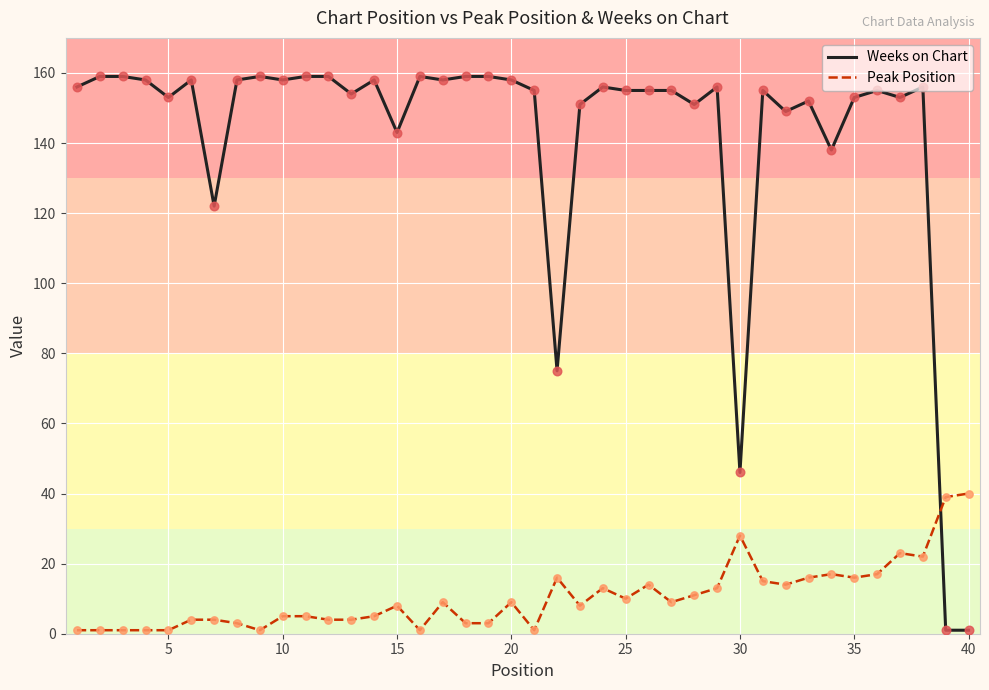

Which series ends up on top after the final intersection of Weeks on Chart and Peak Position?

Peak Position